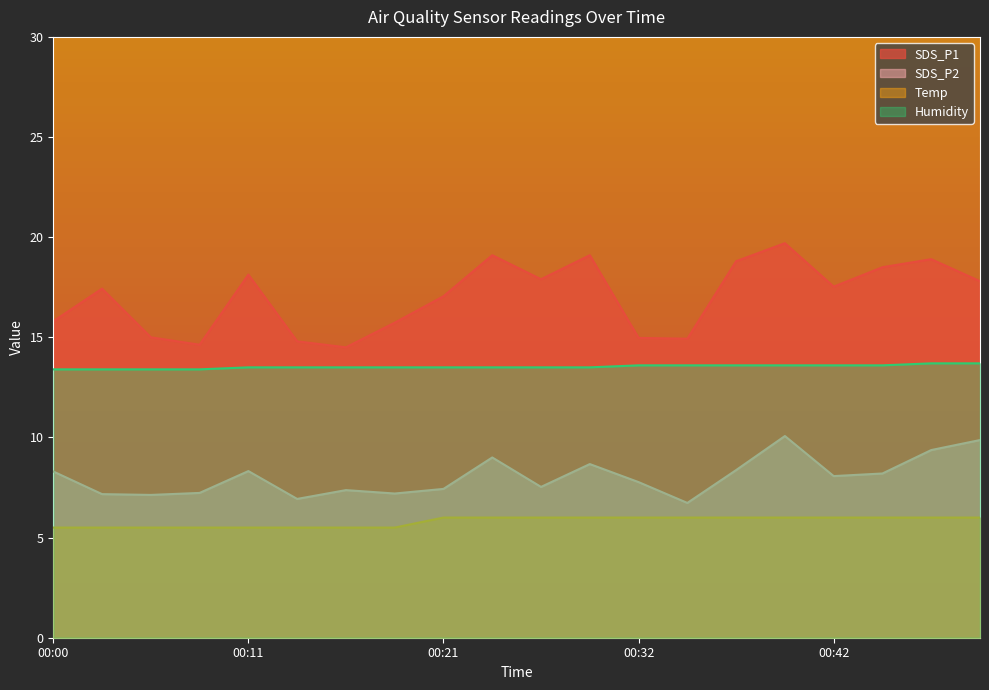

What is the difference between the maximum and minimum values in the Temp series?

0.5